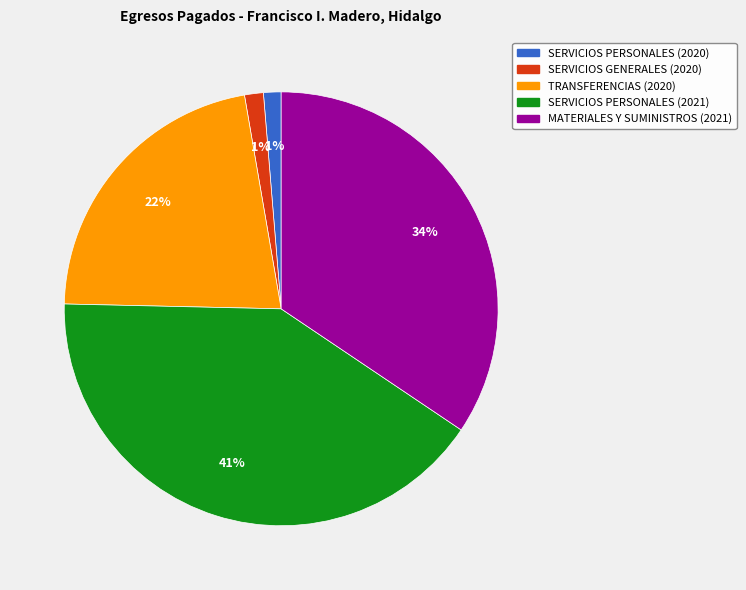

The TRANSFERENCIAS (2020) slice represents 34% of the pie. True or false?

False